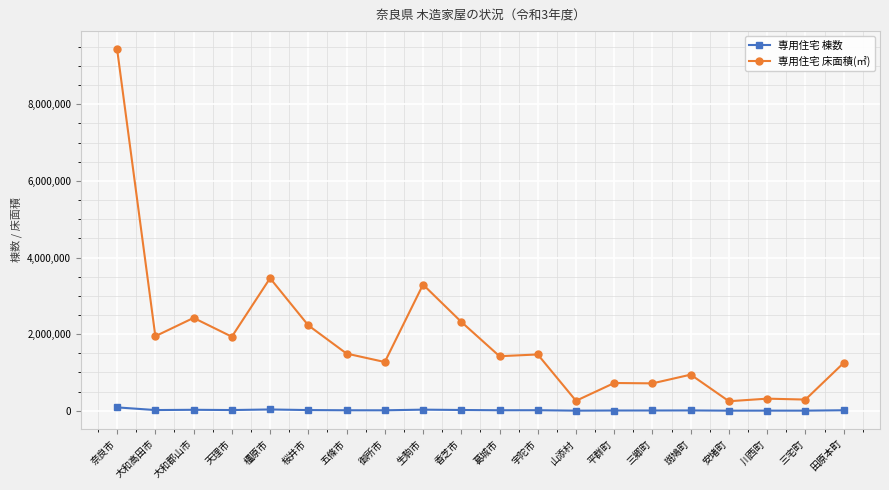

True or false: 専用住宅 床面積(㎡) has a value of 3122498 at 大和高田市.

False